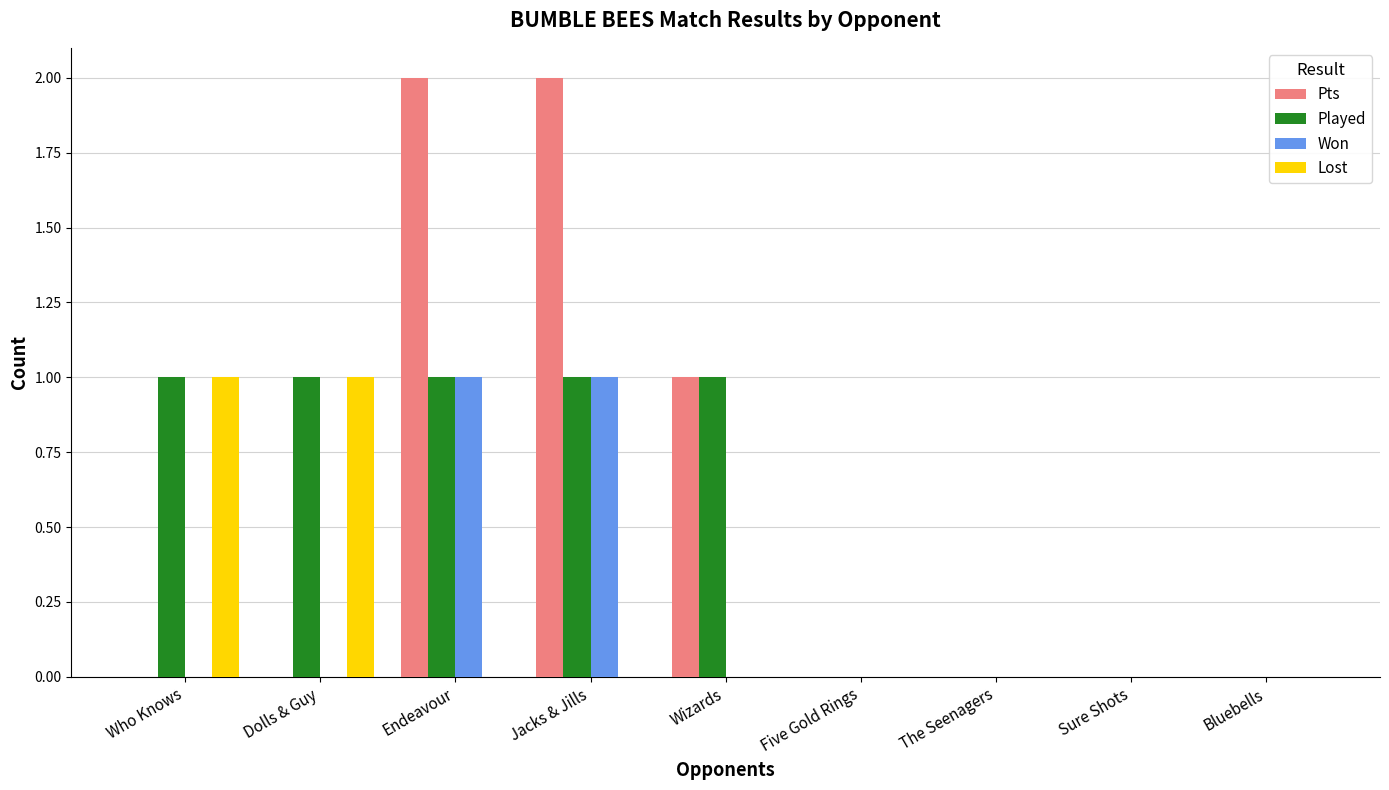

What is the maximum value for Pts?

2